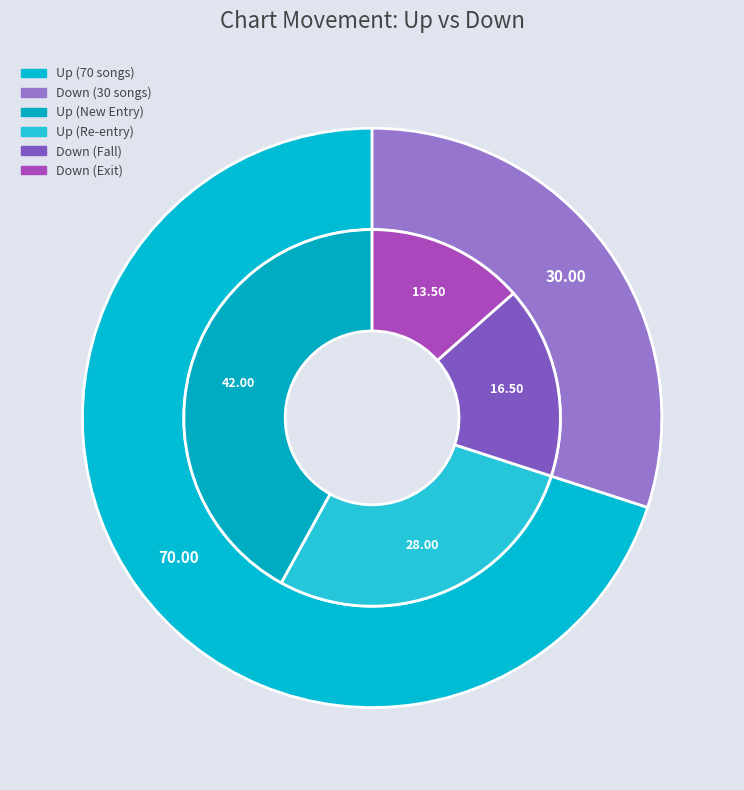

Between down and up, which is larger?

up